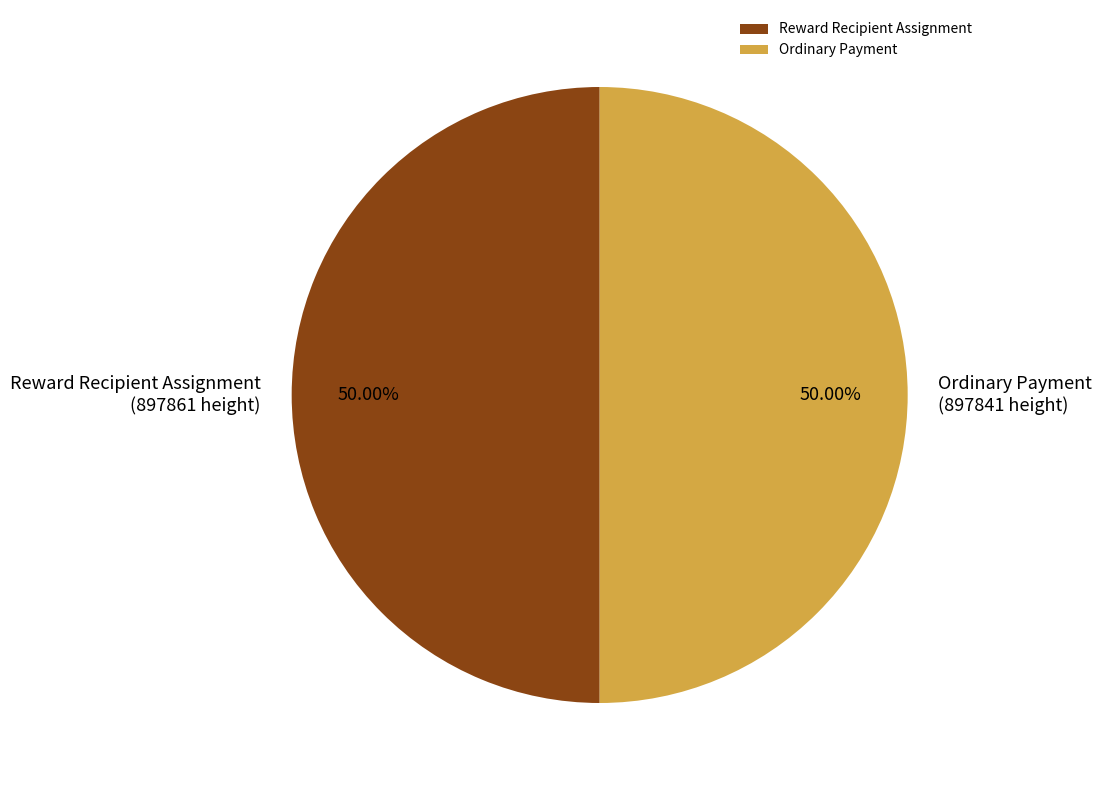

Count the number of slices in the pie.

2